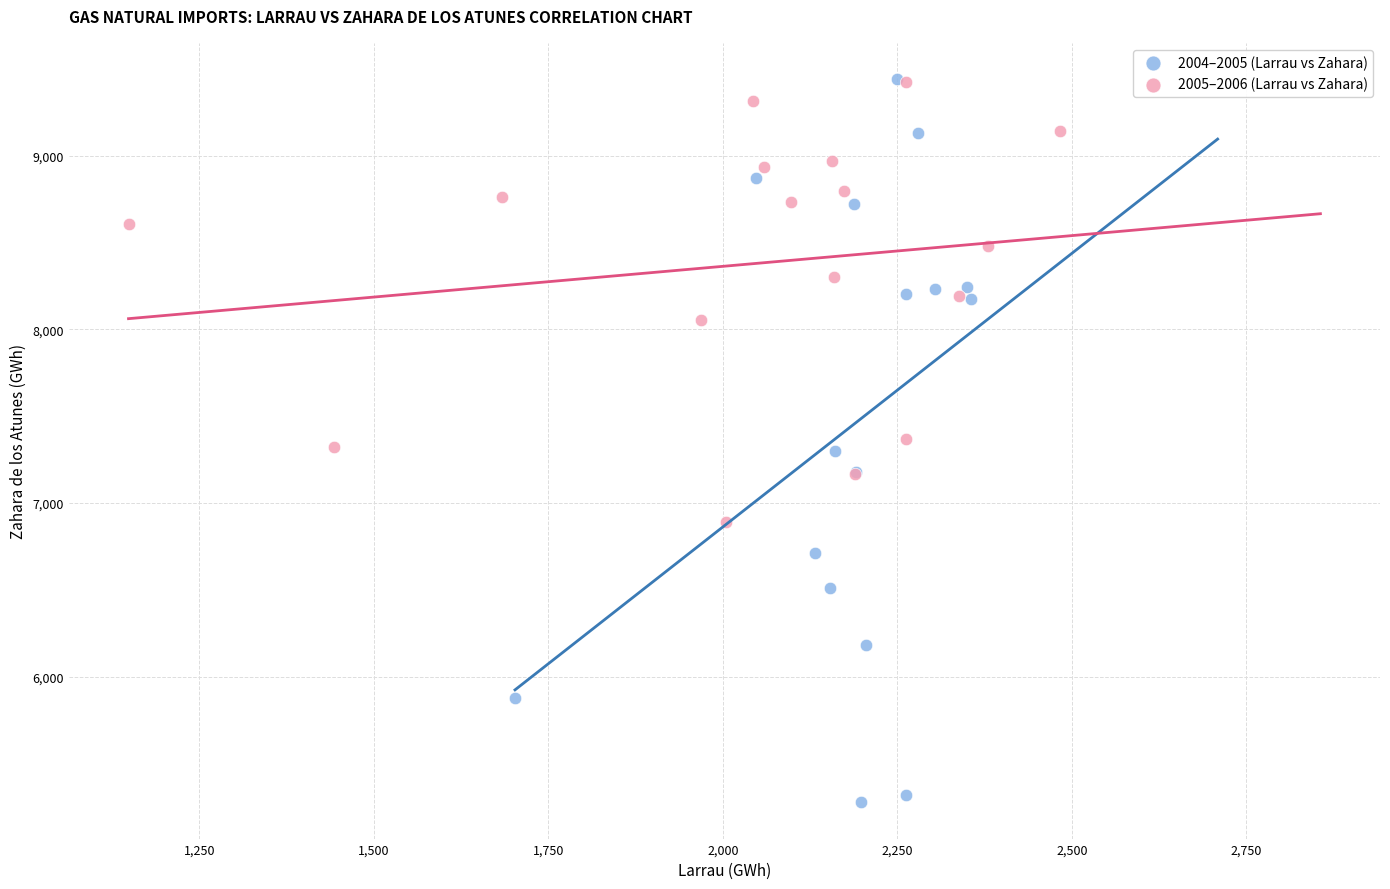

Which series has the widest spread of Y values?

2004–2005 (Larrau vs Zahara)